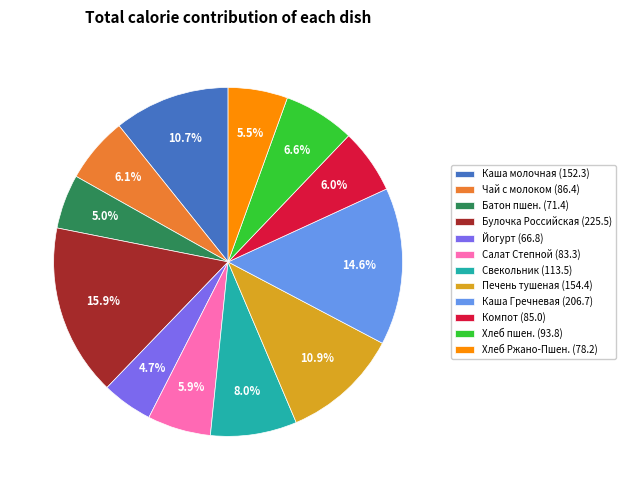

What is the ratio of the value at Каша молочная (152.3) to the value at Хлеб пшен. (93.8)?

1.6